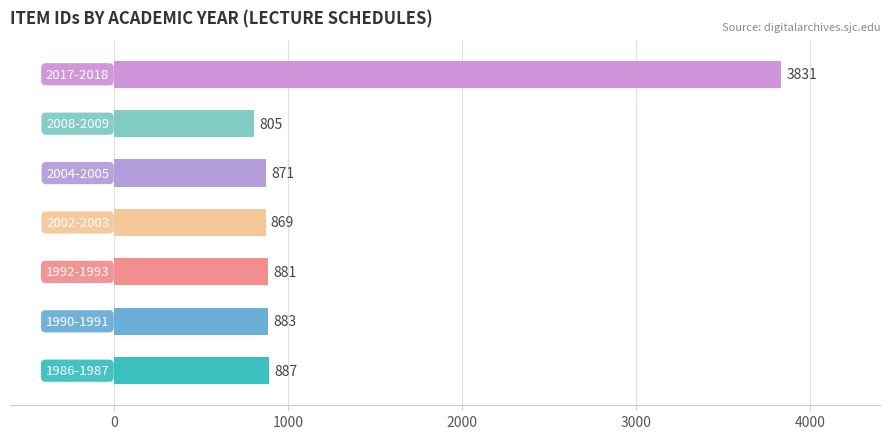

What is the difference between the maximum and minimum values?

3026